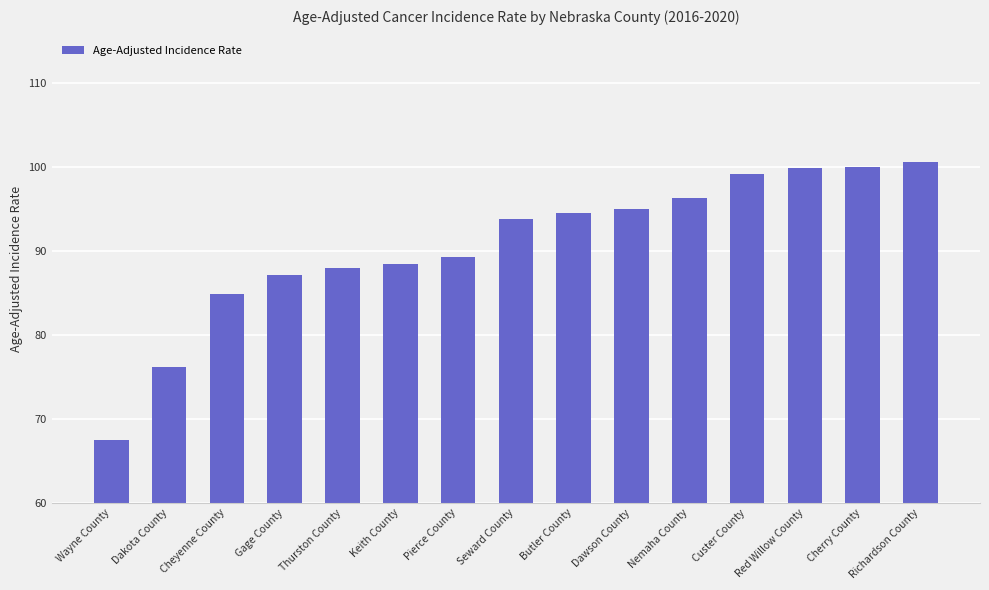

How many bars are there in total?

15